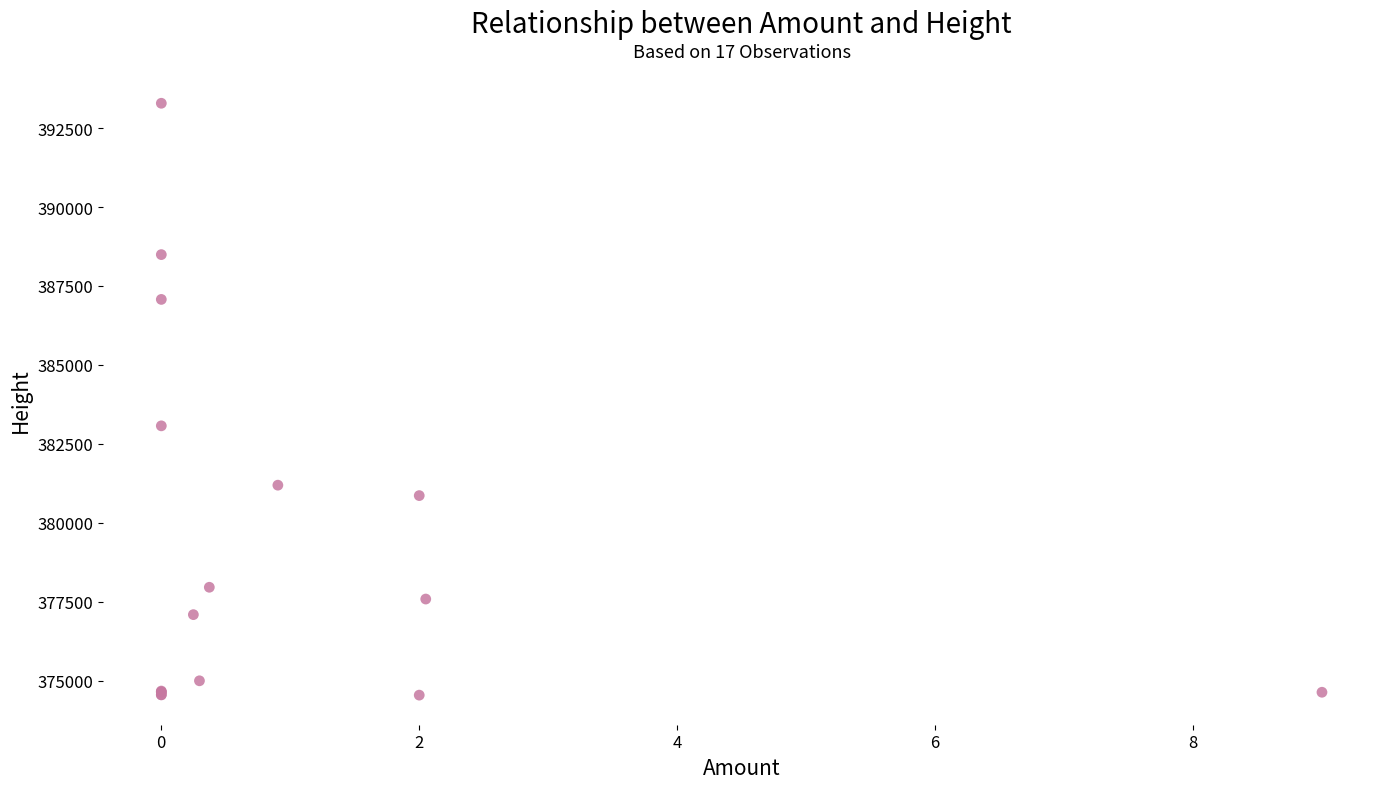

What Y value in the scatter plot is closest to 383914?

383070